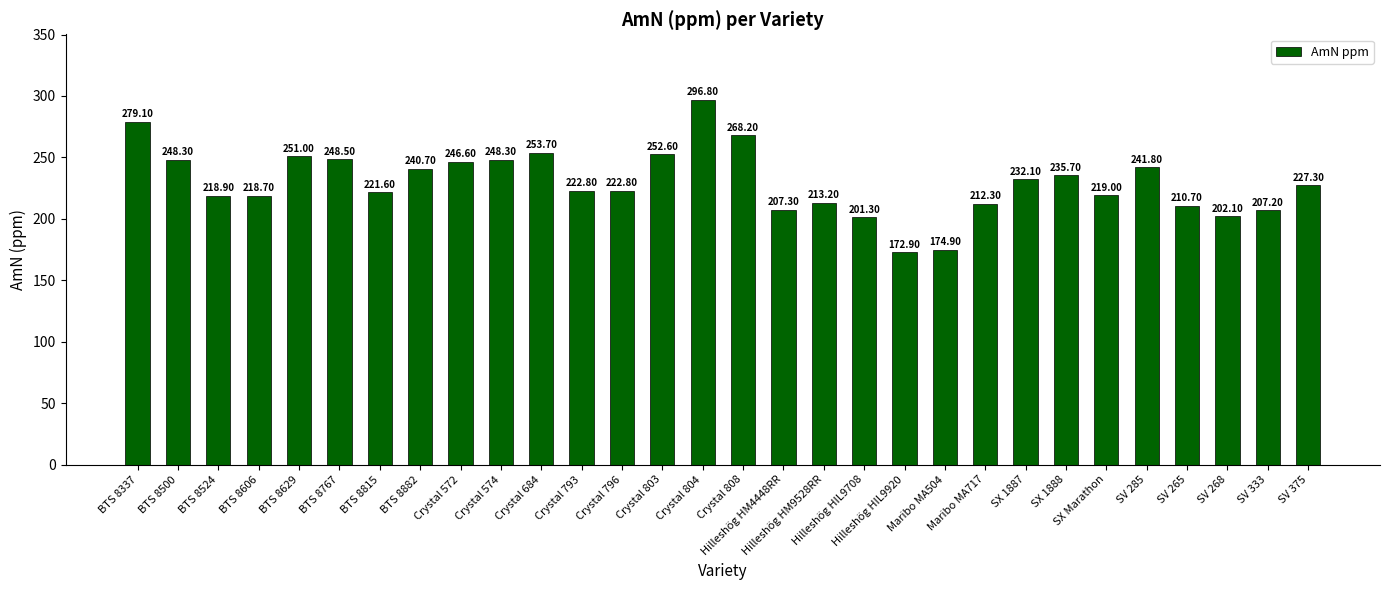

Where does the data first go above 227?

BTS 8337